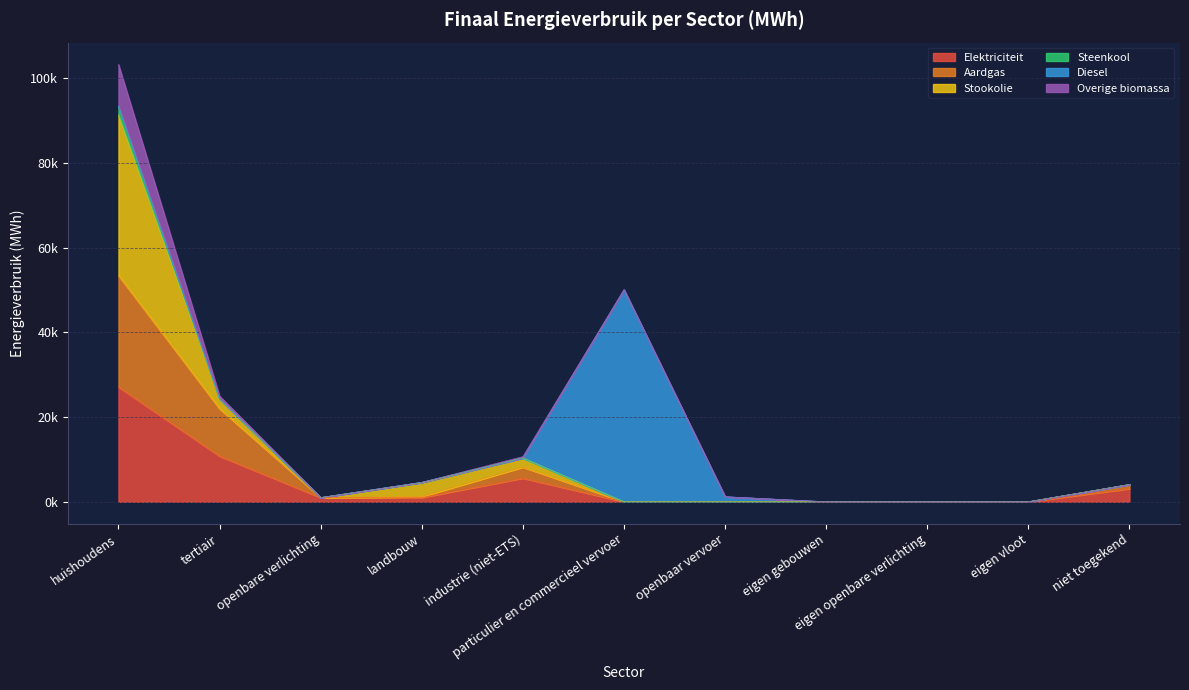

How many categories are shown in the chart?

11